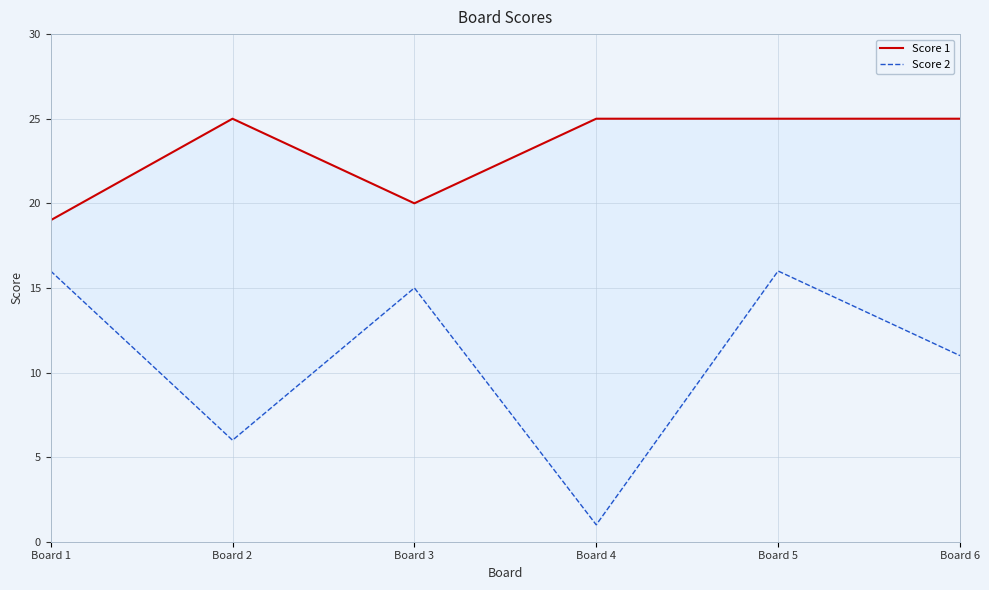

In Score 2, how many points are lower than both neighbors (excluding endpoints)?

2